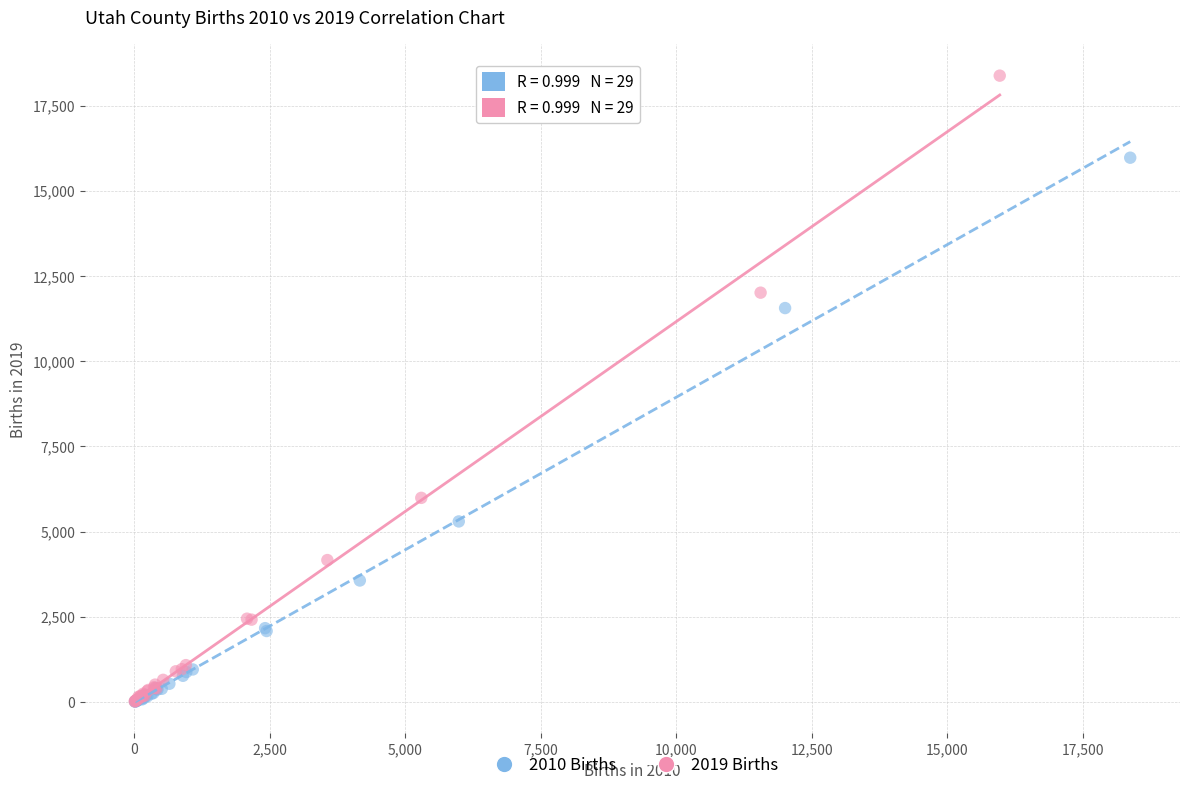

Which series reaches the maximum Y coordinate?

2019 Births